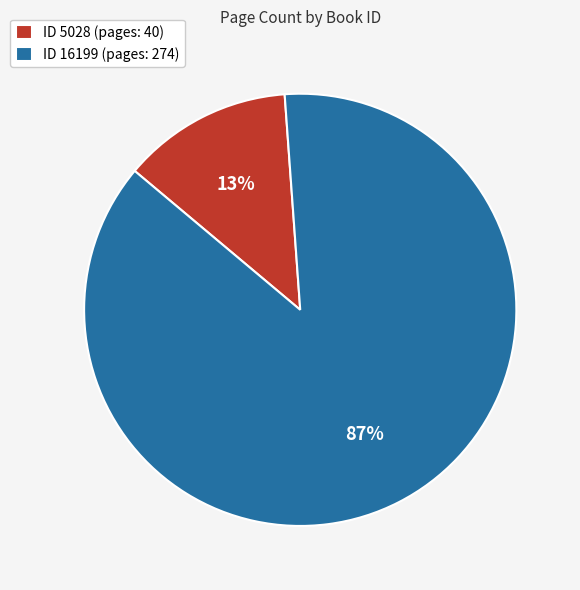

Which has a higher value, ID 16199 (pages: 274) or ID 5028 (pages: 40)?

ID 16199 (pages: 274)